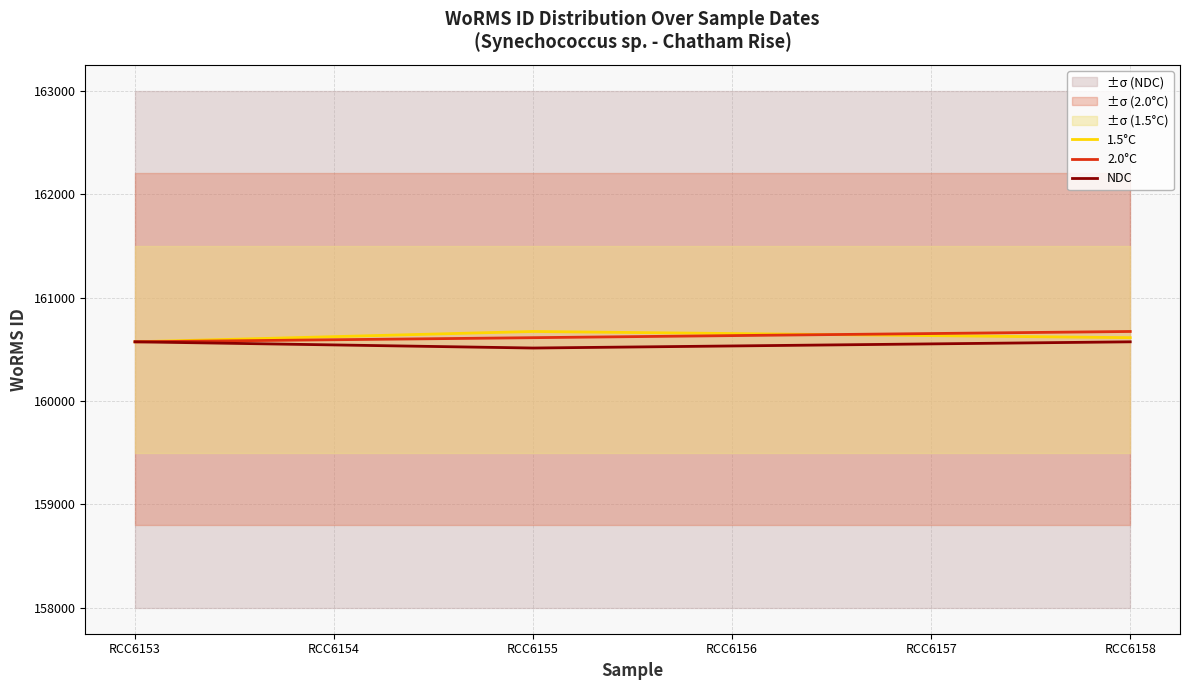

How many lines are shown in the chart?

3